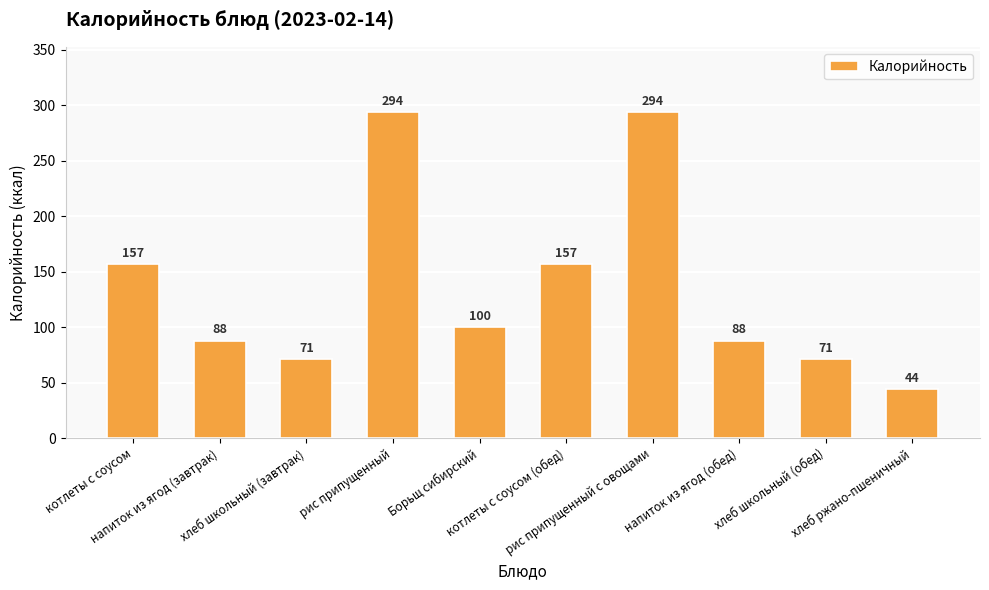

Which has a higher value, Борьщ сибирский or хлеб школьный (завтрак)?

Борьщ сибирский